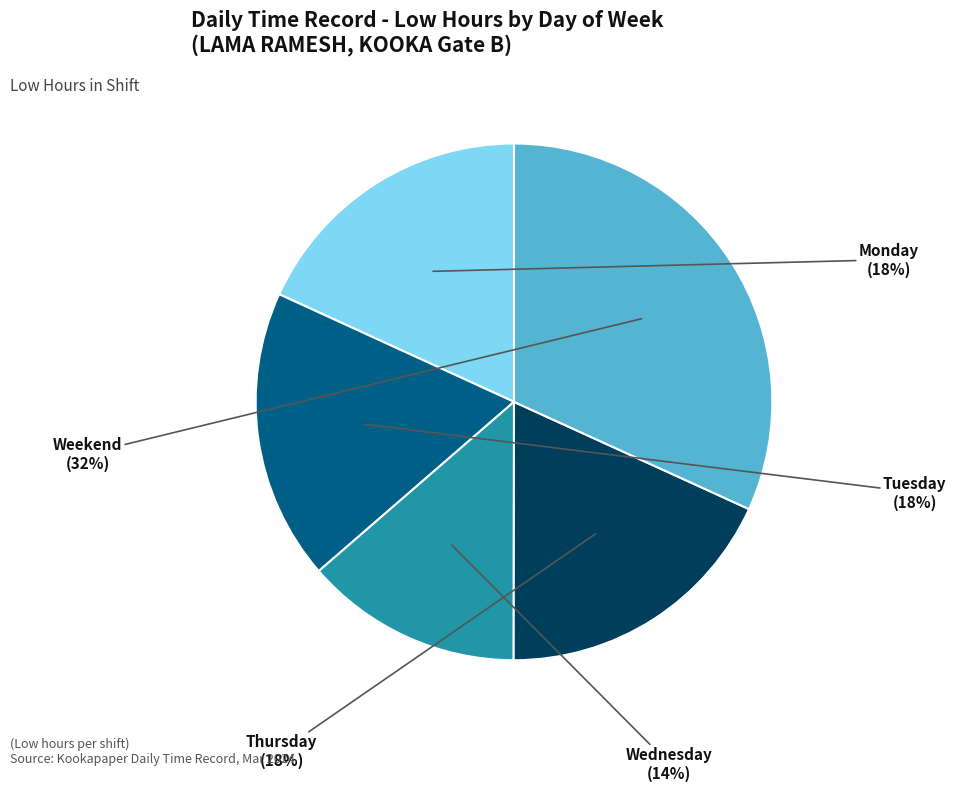

Is there a majority slice in this chart?

No